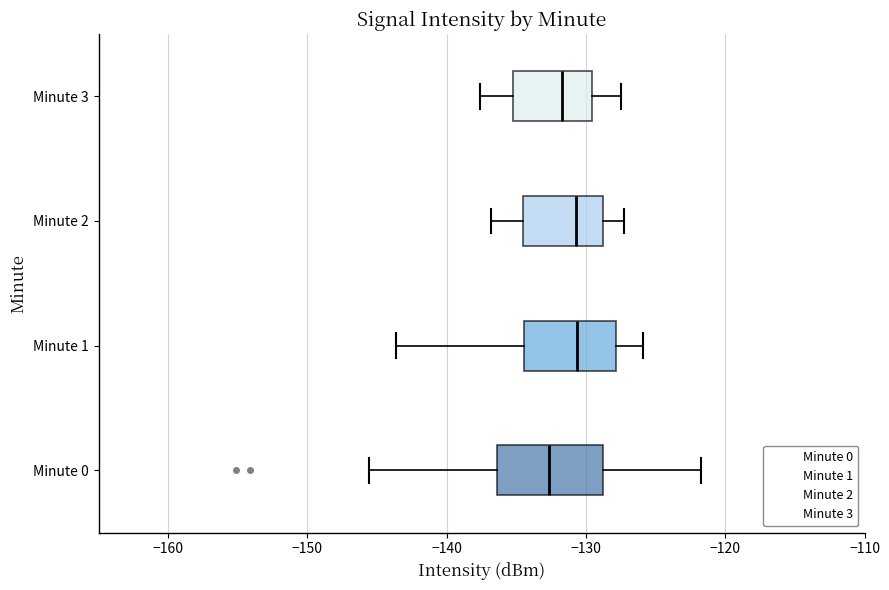

Reading bottom to top, read every box against the x-axis: the position of its median line, the range the box covers, and the ends of its whiskers. The values are not printed on the chart, so give them approximately, as read against the axis.

Minute 0: median -133, box -136 to -129, whiskers -146 to -122
Minute 1: median -131, box -134 to -128, whiskers -144 to -126
Minute 2: median -131, box -135 to -129, whiskers -137 to -127
Minute 3: median -132, box -135 to -130, whiskers -138 to -127